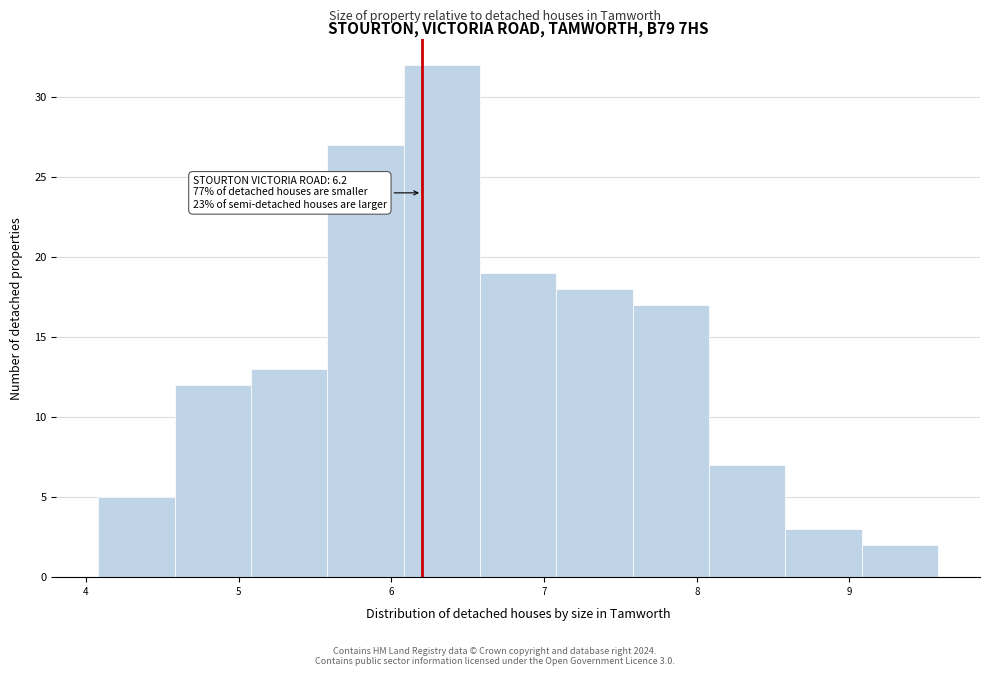

Over which range of the x-axis is the bar tallest?

6.08 to 6.58